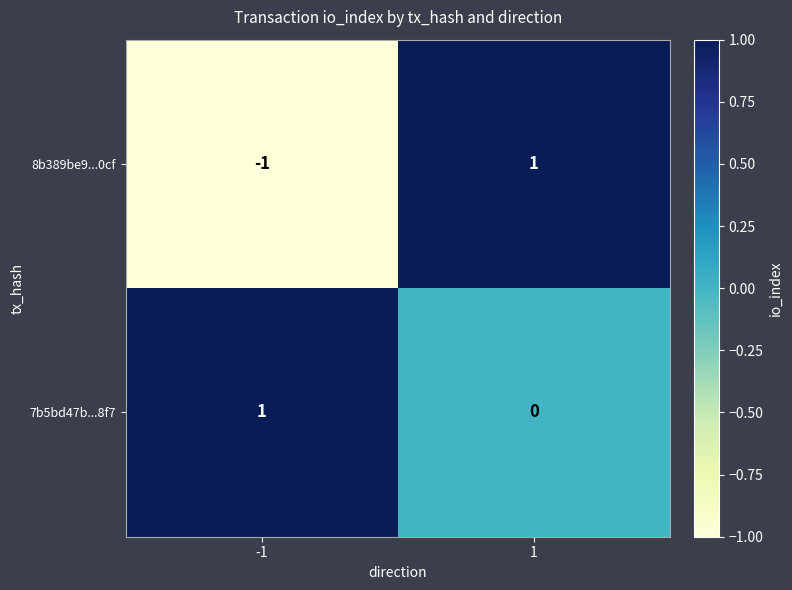

List the series in order of their overall mean, highest first.

7b5bd47b...8f7, 8b389be9...0cf